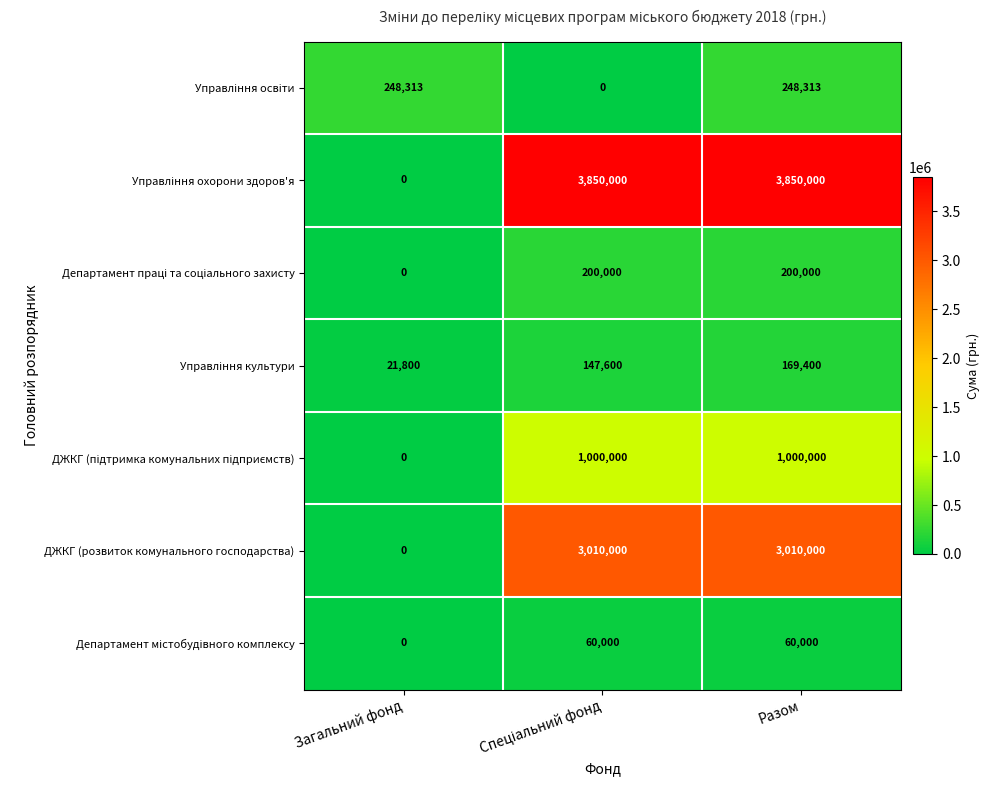

The ДЖКГ (розвиток комунального господарства) series shows -1151338 at Загальний фонд. True or false?

False